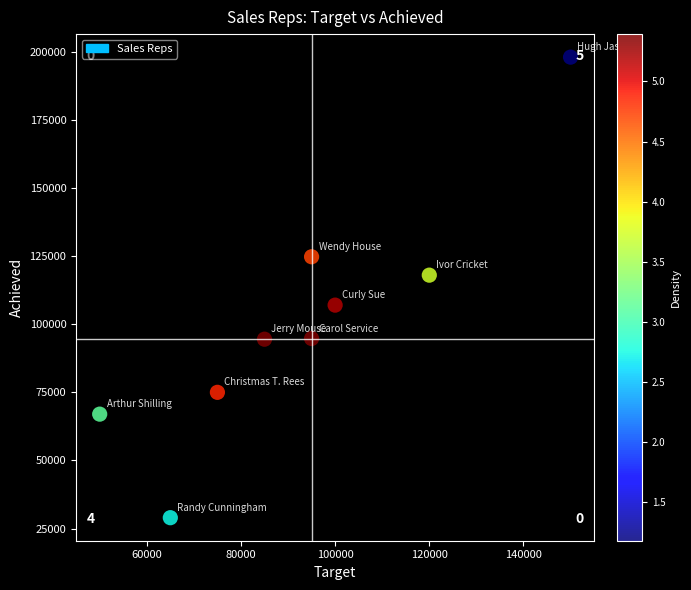

What is the average X value?

92778